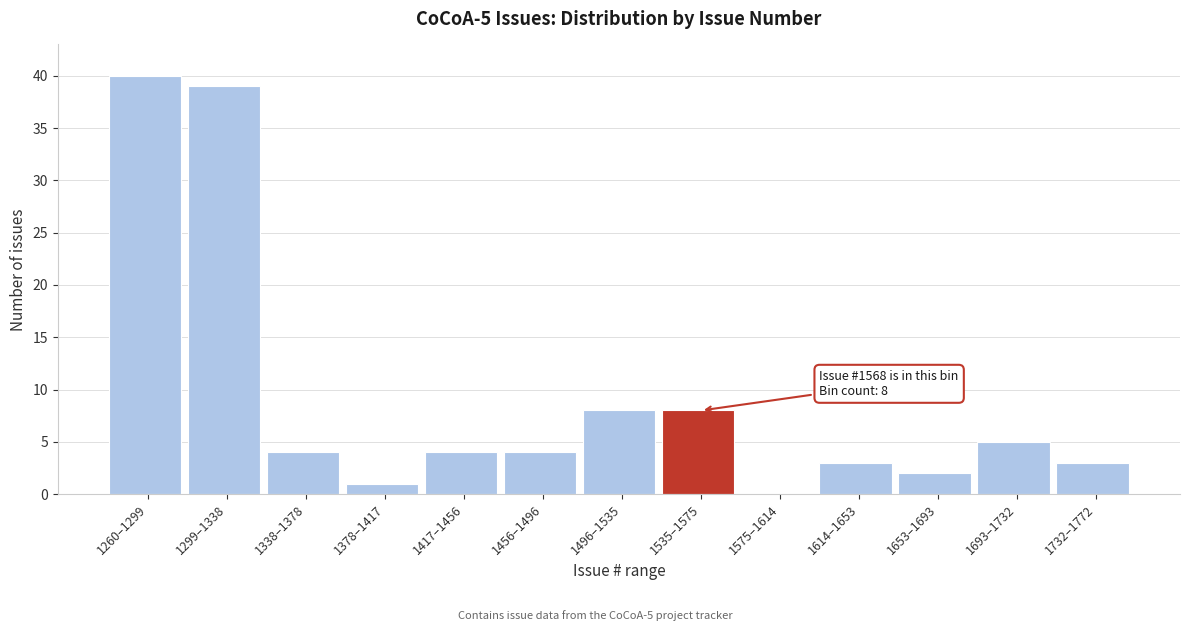

Reading left to right, list all the values displayed in this chart.

1260–1299=40	1299–1338=39	1338–1378=4	1378–1417=1	1417–1456=4	1456–1496=4	1496–1535=8	1535–1575=8	1575–1614=0	1614–1653=3	1653–1693=2	1693–1732=5	1732–1772=3